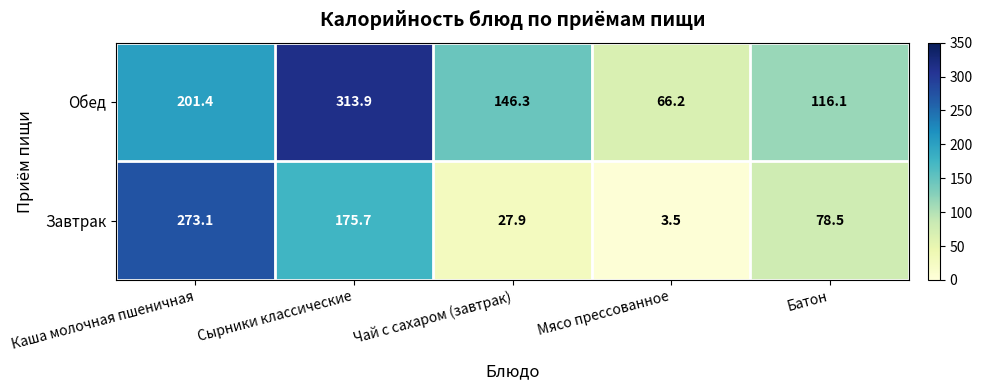

At which label does Завтрак reach its peak?

Каша молочная пшеничная